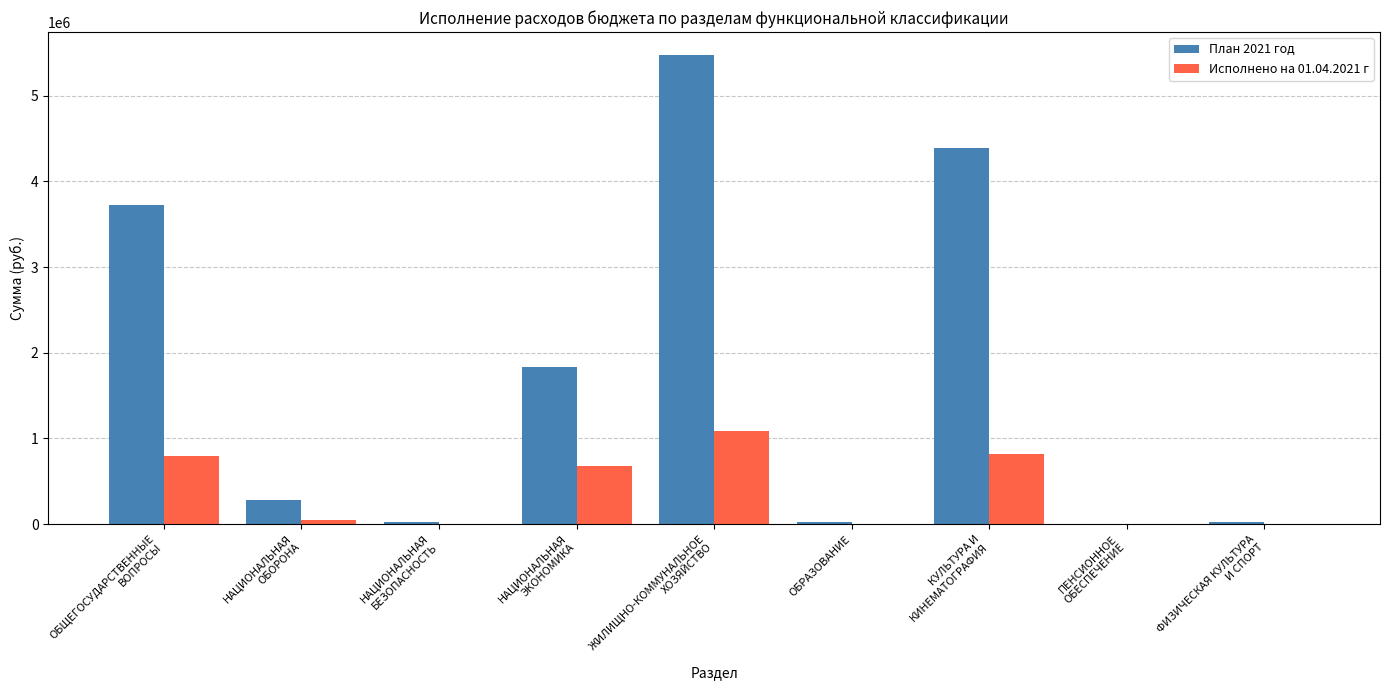

What are all the series names shown in the legend?

План 2021 год, Исполнено на 01.04.2021 г